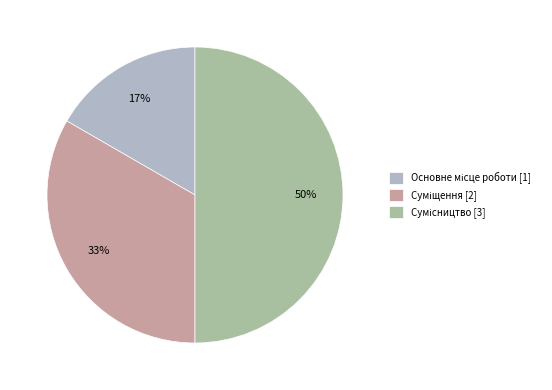

To the nearest percent, what is the average slice percentage?

33%